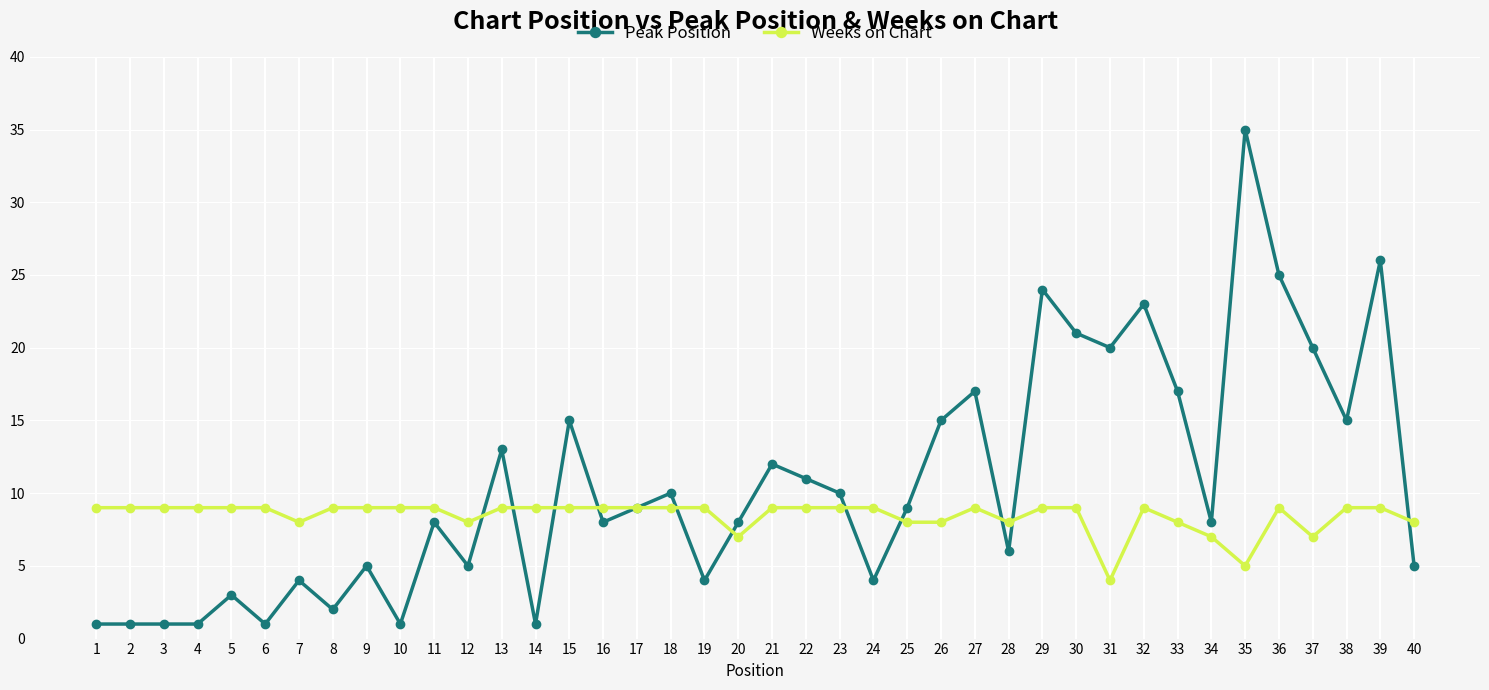

What is the greatest value displayed?

35